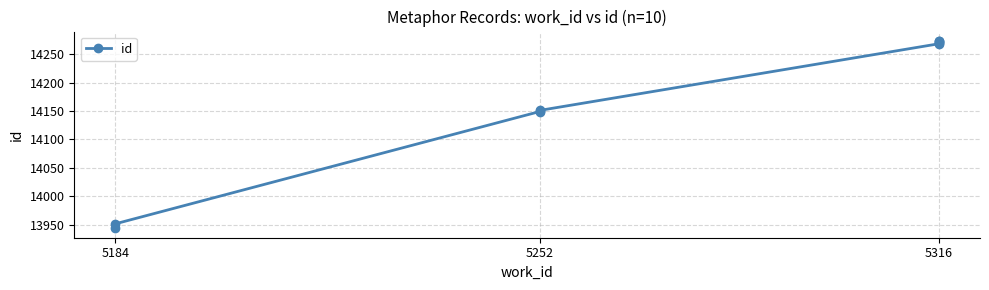

What is the minimum value shown in the chart?

13944